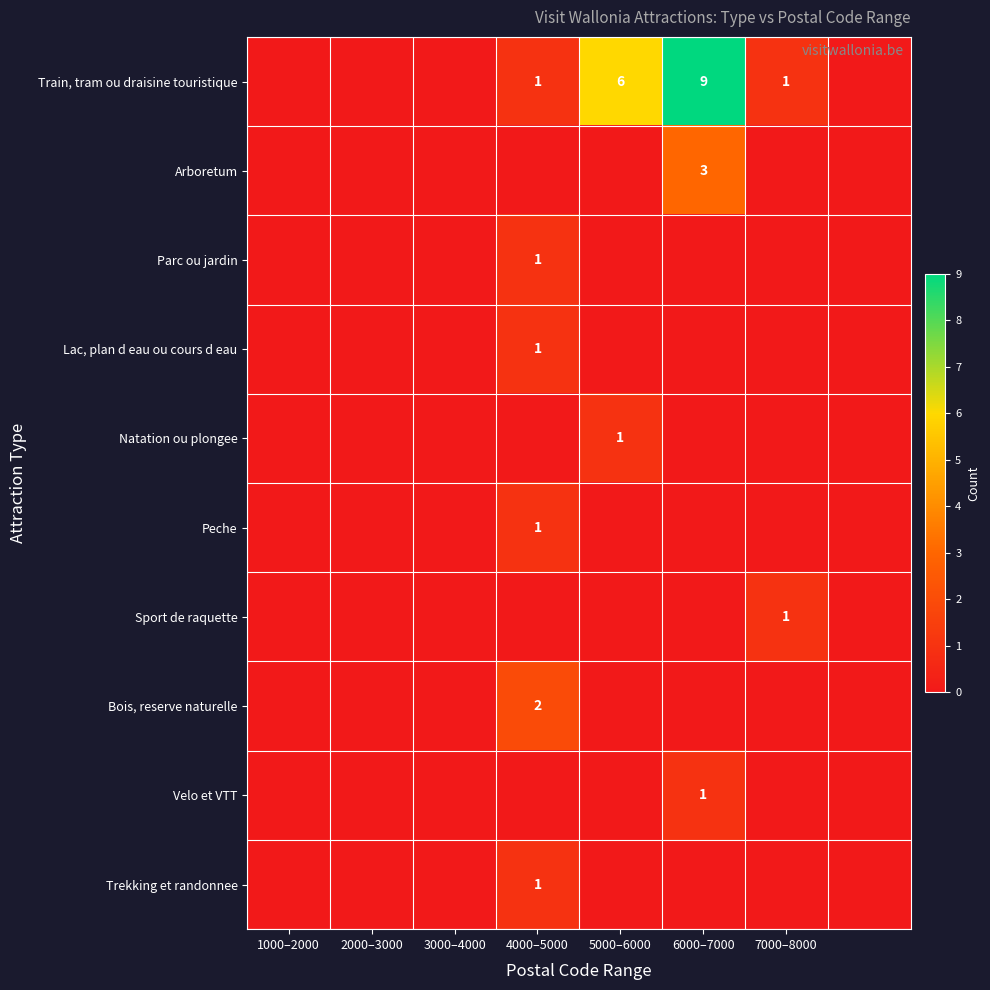

Is it true that Train, tram ou draisine touristique equals 1 at 7000–8000?

True